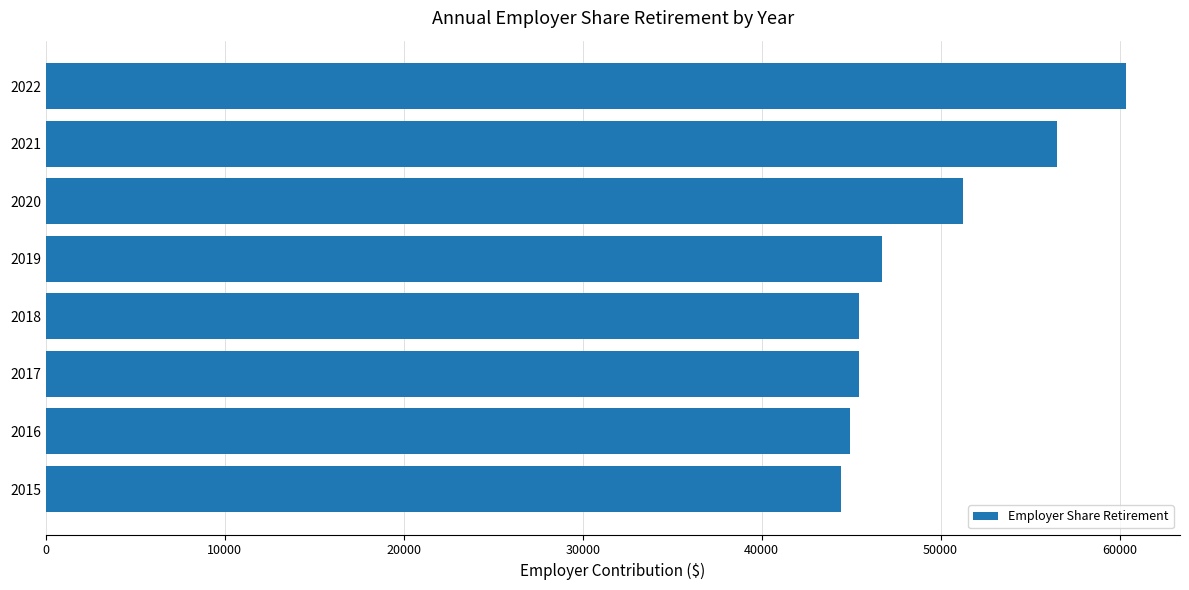

At which label is the value closest to 52390?

2020